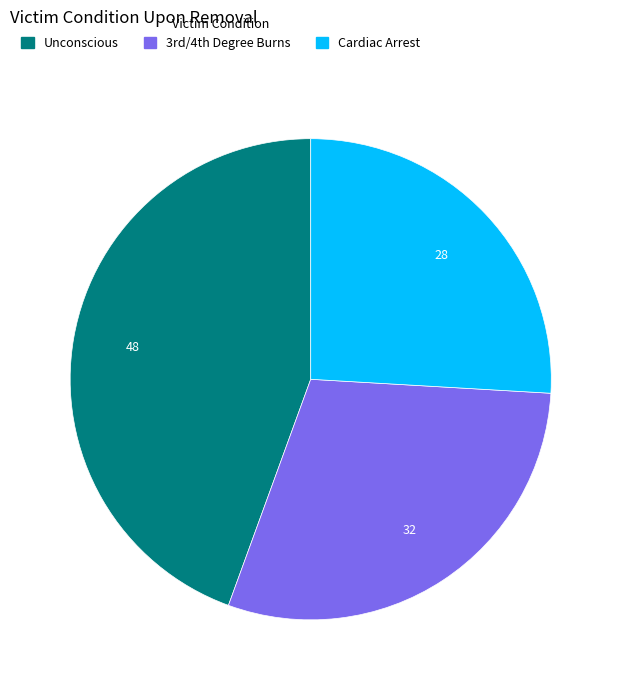

Which category has the biggest portion of the pie?

Unconscious